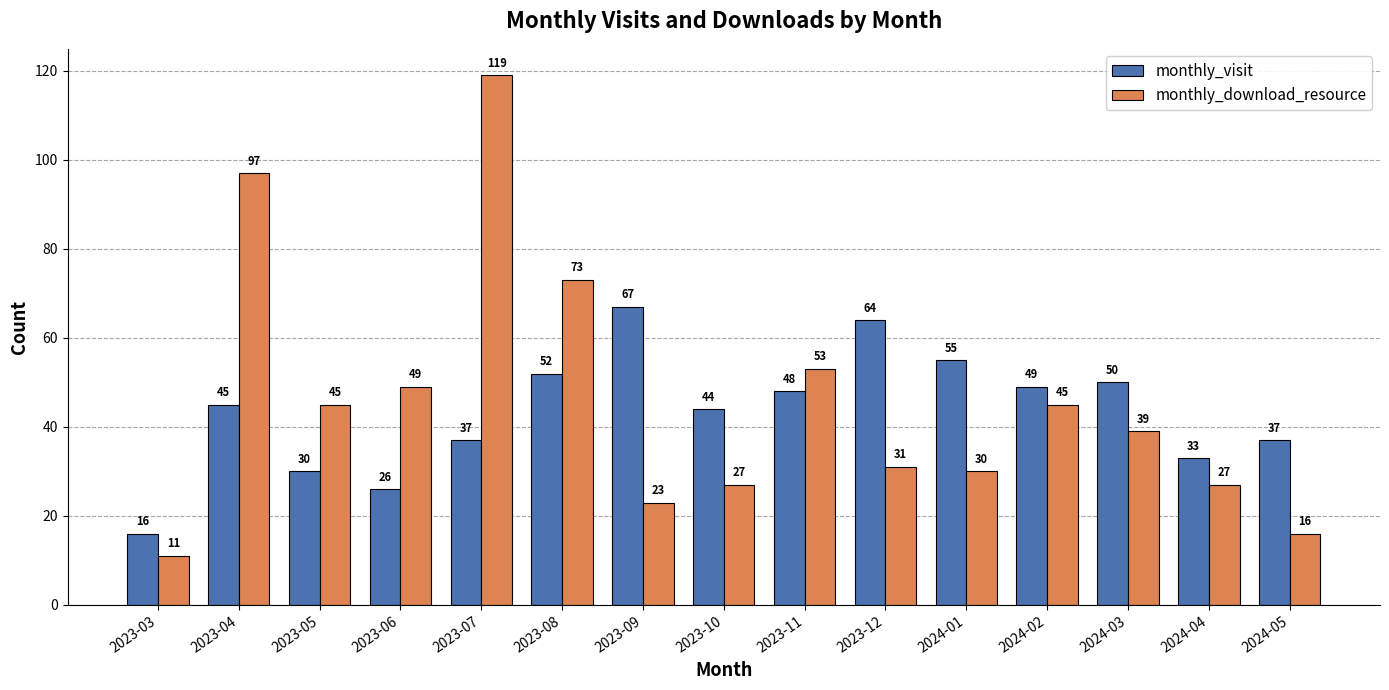

Which series has the widest spread of values?

monthly_download_resource